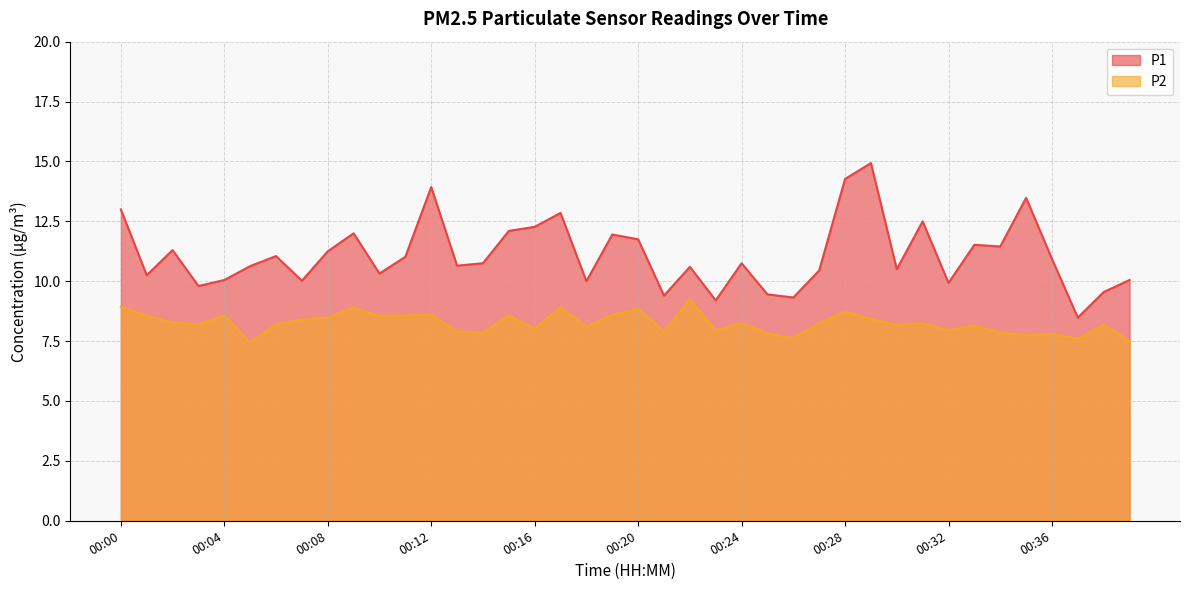

At 00:11, list the series in order from largest to smallest.

P1, P2